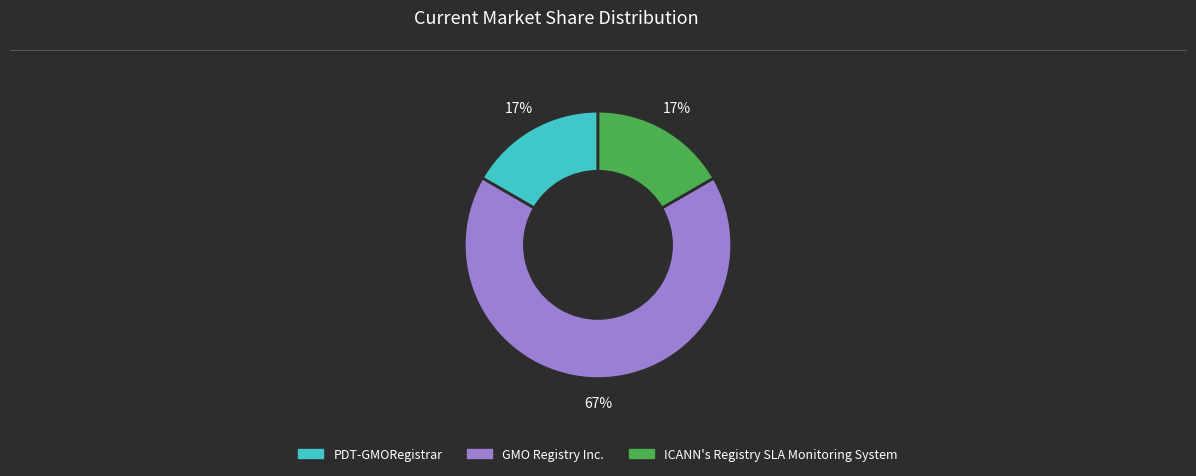

To the nearest percent, what is the difference between the GMO Registry Inc. and PDT-GMORegistrar slice percentages?

50%